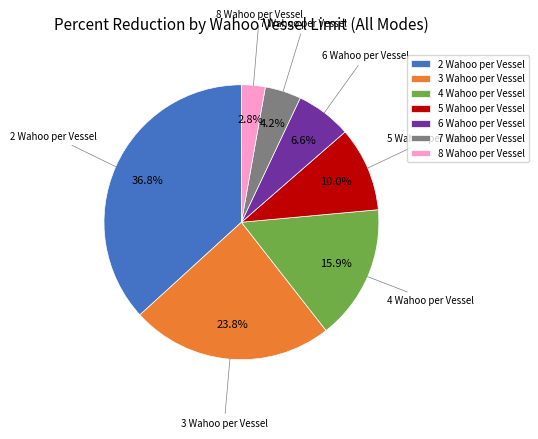

What is the largest slice in the pie chart?

2 Wahoo per Vessel